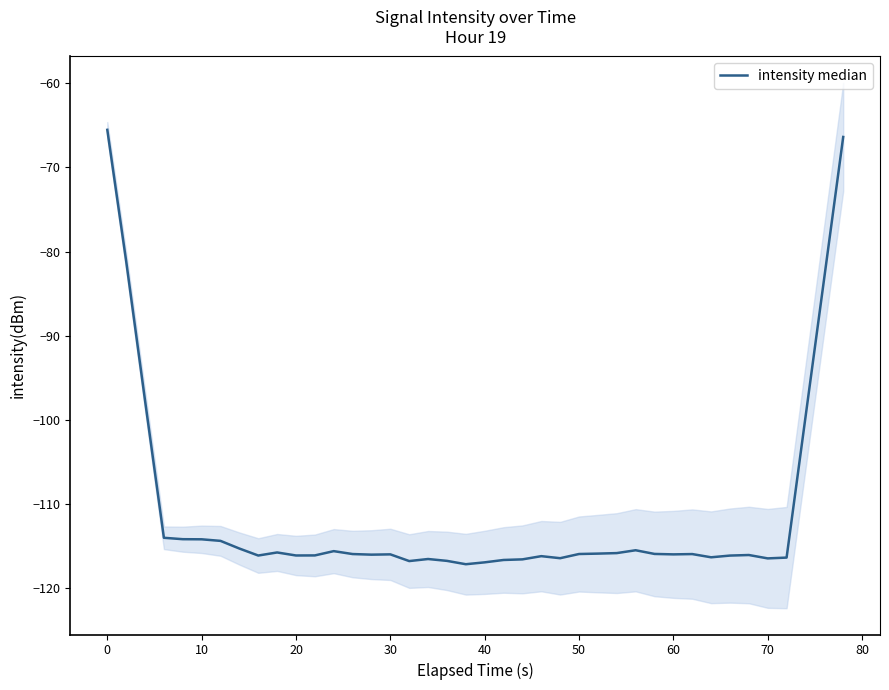

What is the greatest value displayed?

-65.5